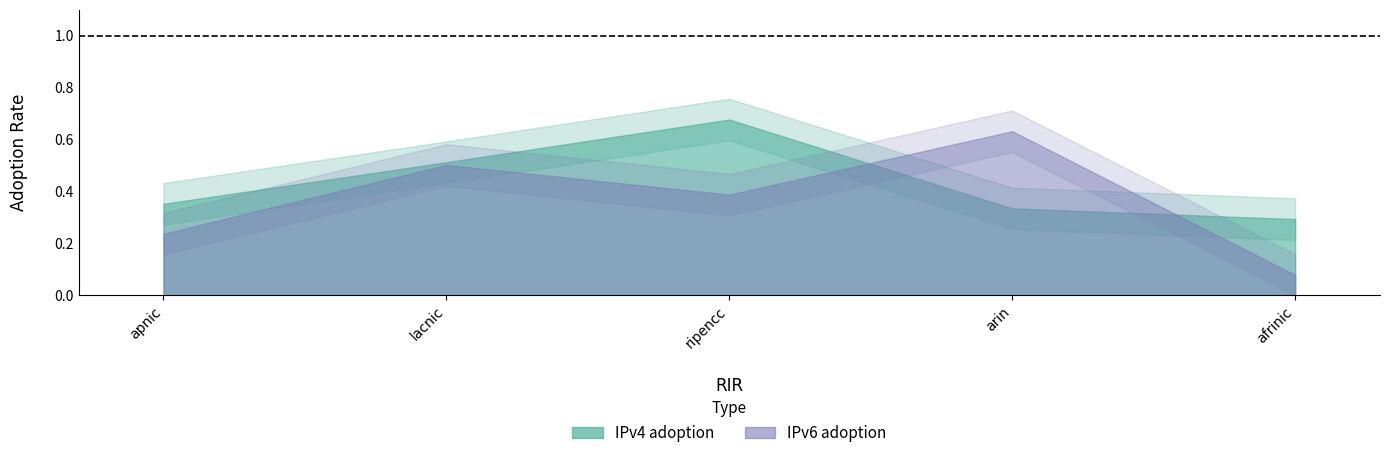

Which series has the largest range (max minus min)?

IPv6 adoption